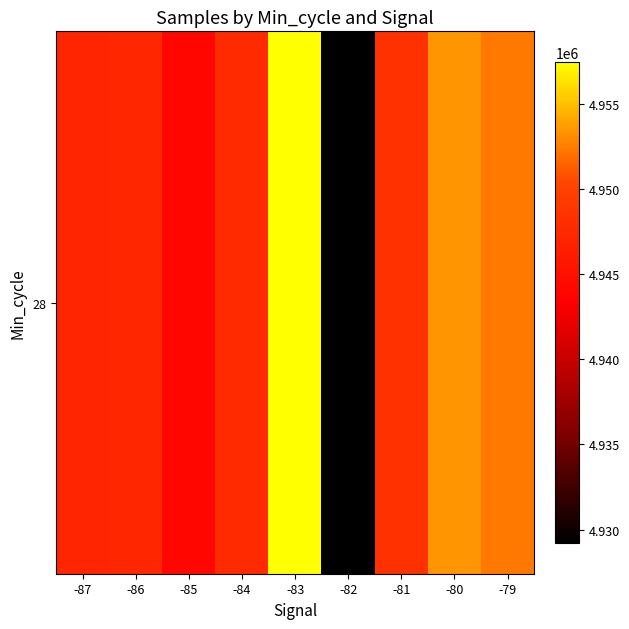

The chart shows a value of 1993316.7 at -81. True or false?

False